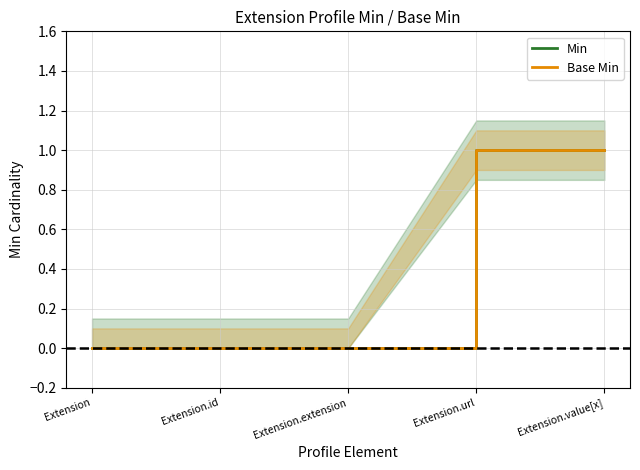

How many lines are shown in the chart?

2